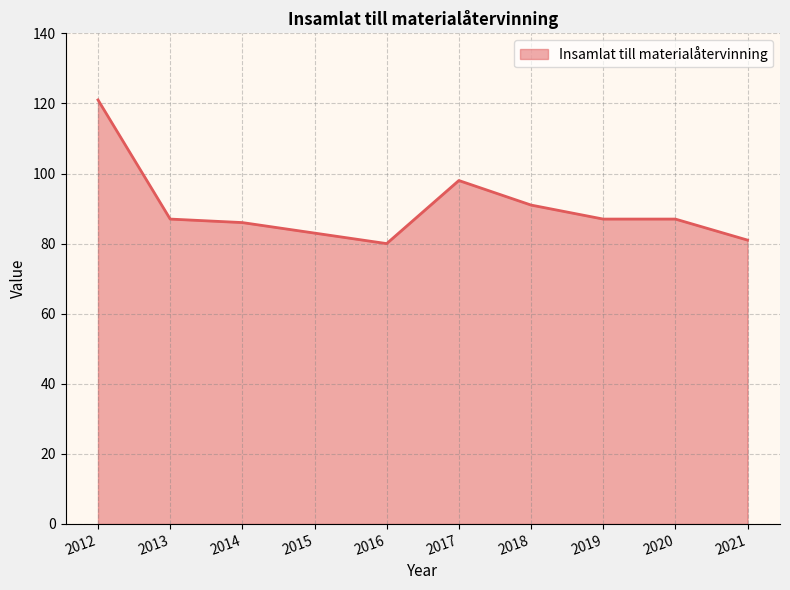

Where is the data nearest to the value 100?

2017